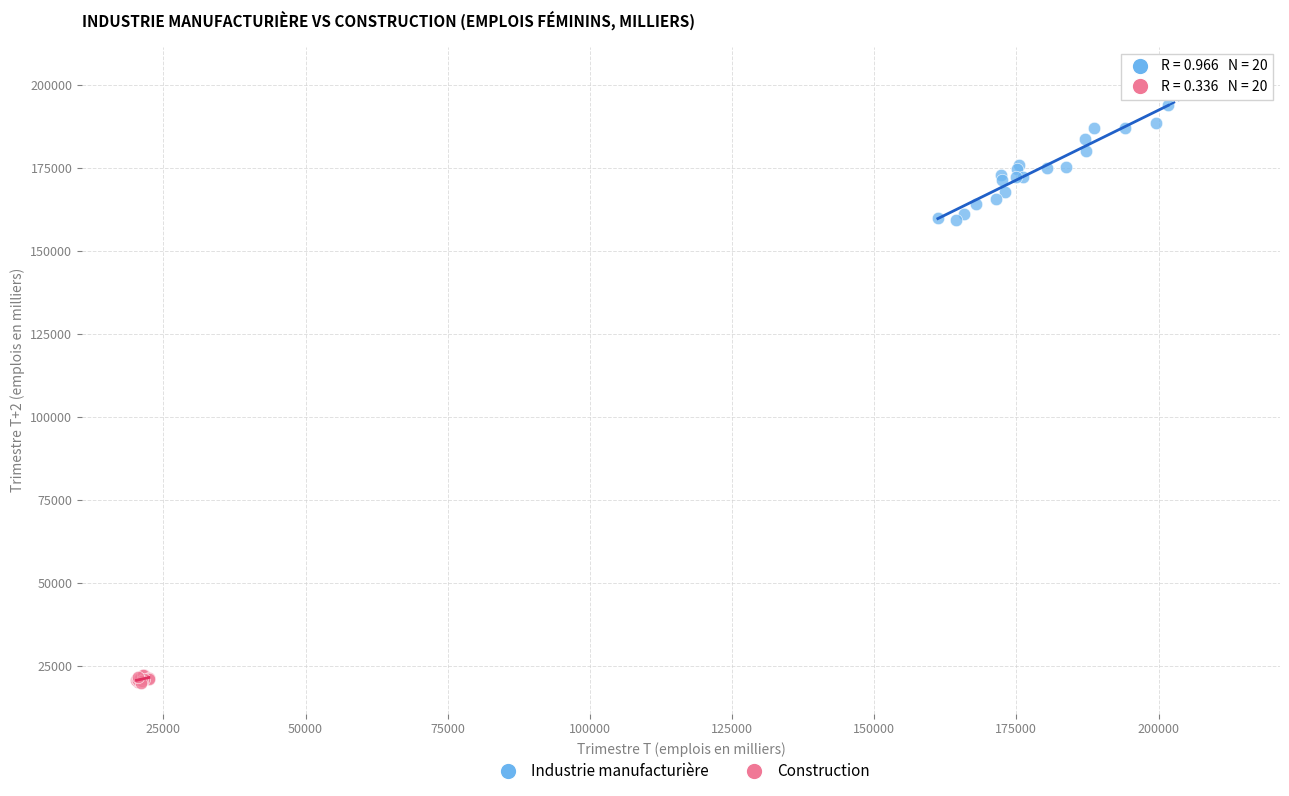

Which series contains the lowest Y value?

Construction